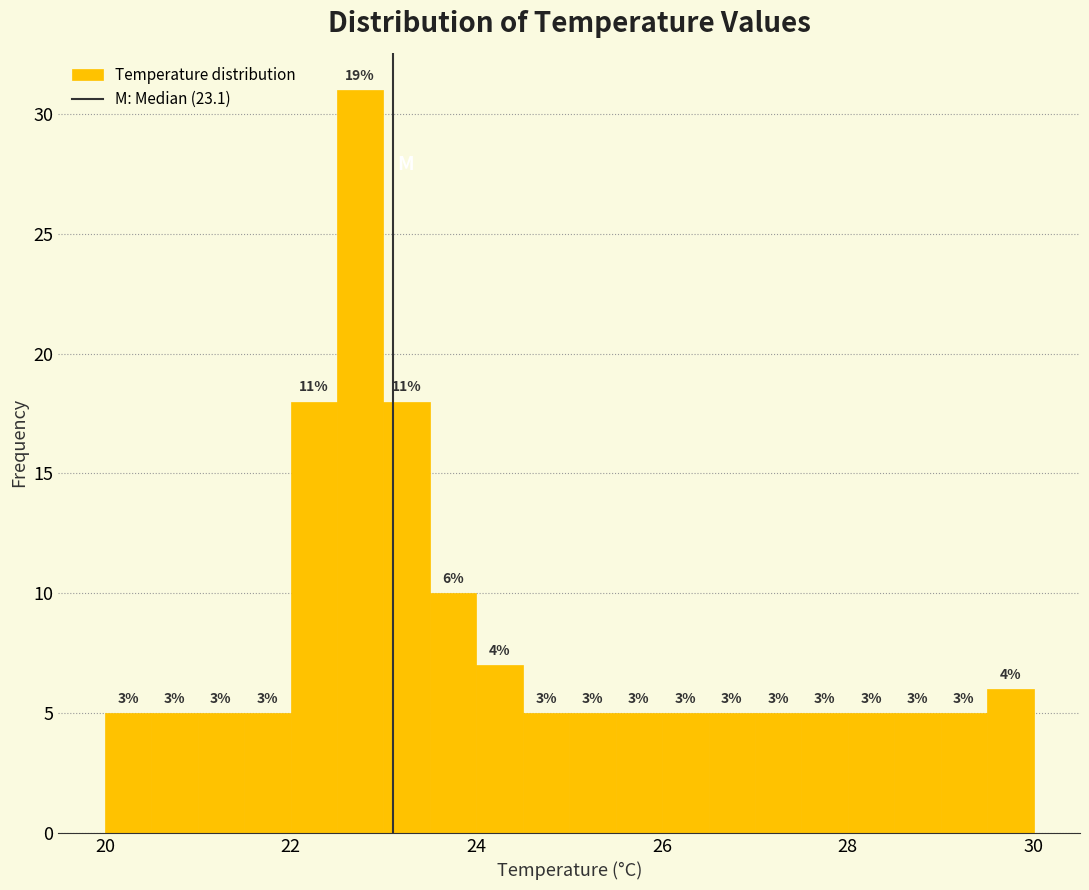

Around what value on the x-axis is the tallest bar? Give the approximate position of its centre, as read against the axis.

22.8